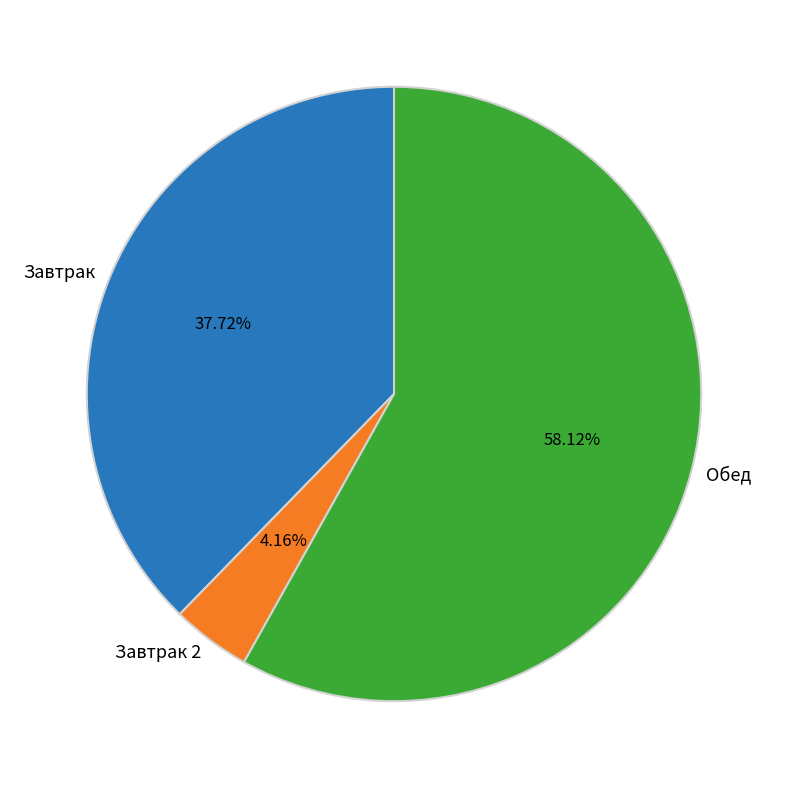

Do Обед and Завтрак together represent more than half of the pie?

Yes